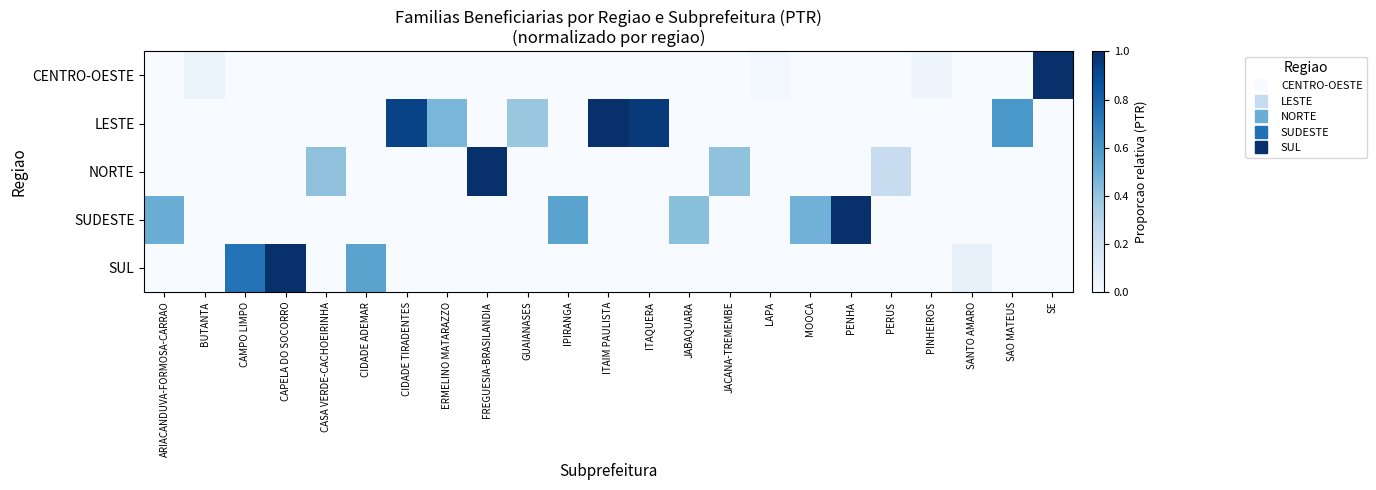

What is the total value across all series at ITAQUERA?

1.0